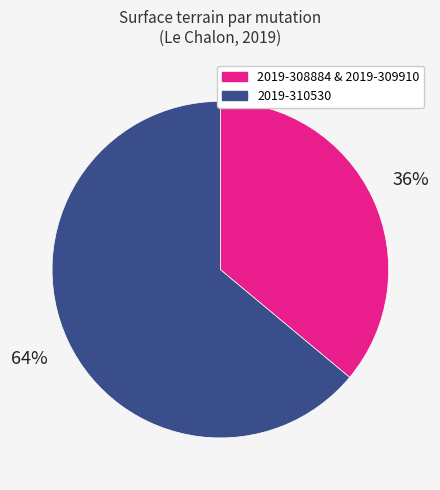

To the nearest percent, what is the difference between the largest and smallest slice percentages?

28%